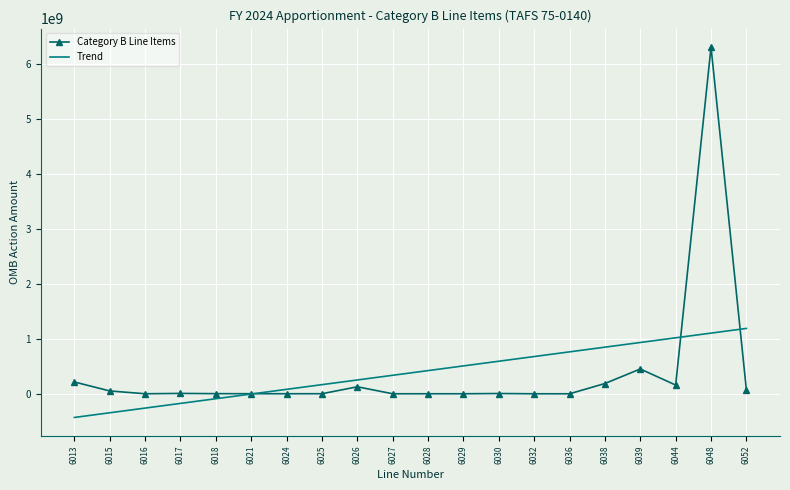

What is the difference between the second highest and second lowest values in the Trend series?

1450738391.7